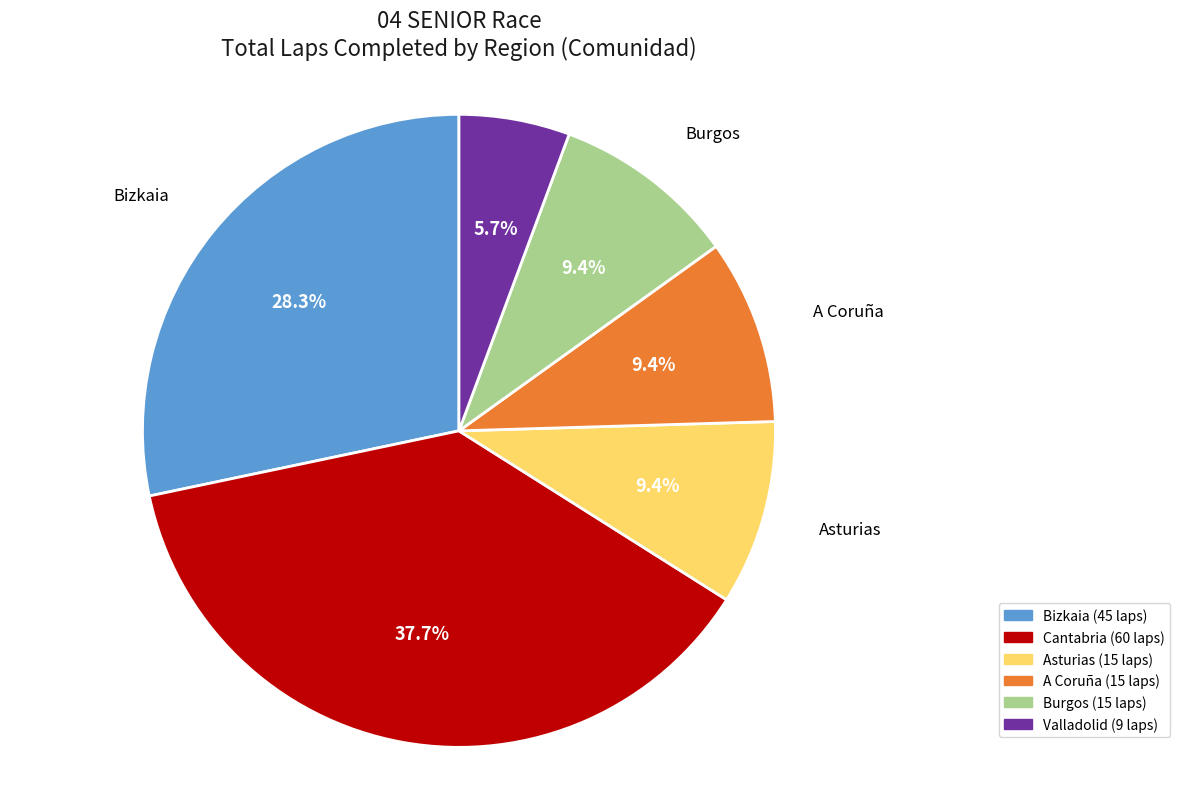

Does Asturias represent more than half of the total?

No